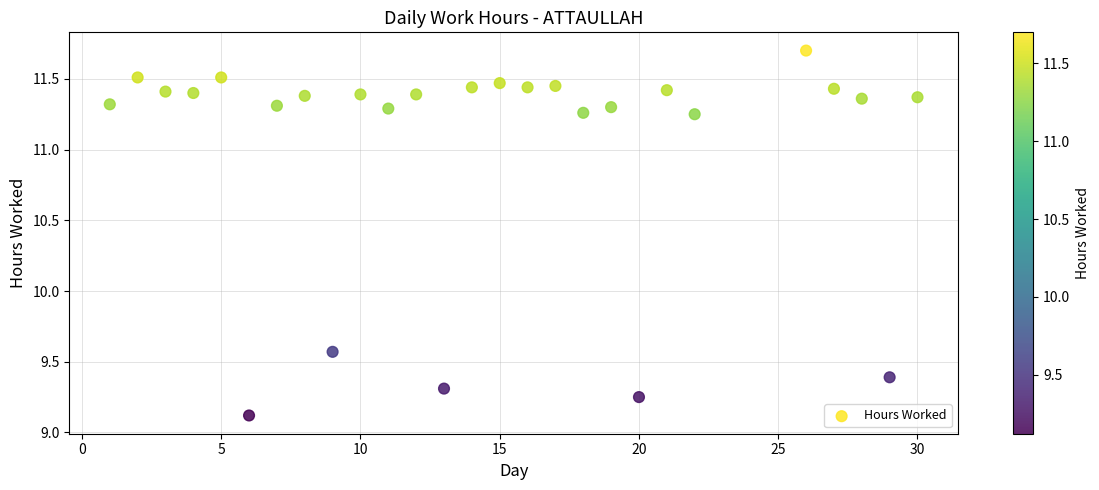

What is the range of Y values (max minus min)?

2.6